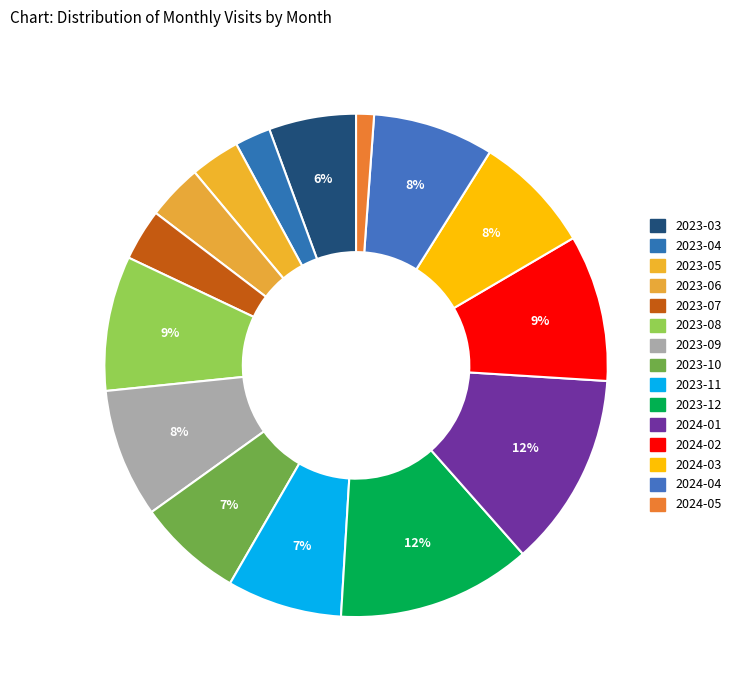

What is the largest slice in the pie chart?

2023-12